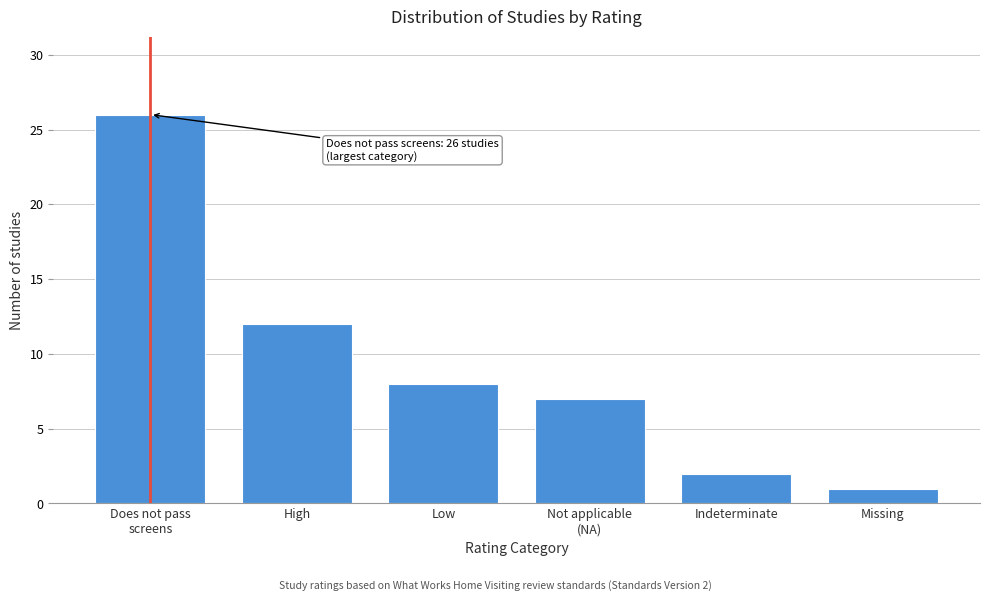

Reading left to right, transcribe all the data shown in this chart.

26	12	8	7	2	1